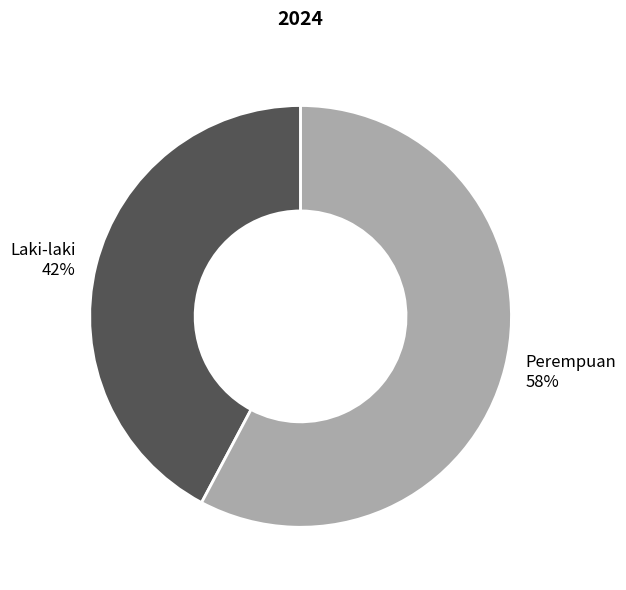

How many segments does this pie chart have?

2